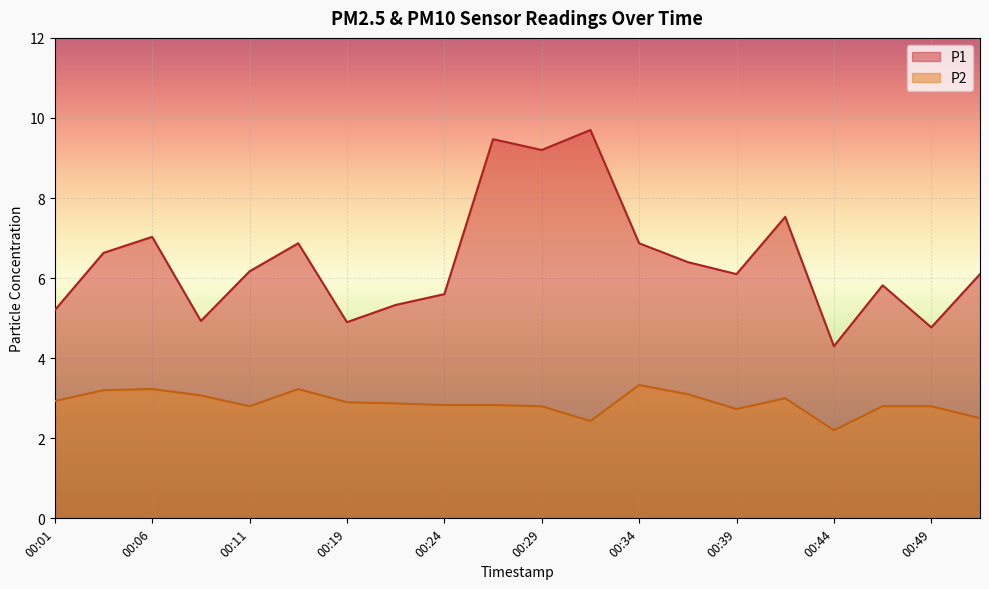

Where does the P1 series first go above 6?

00:03